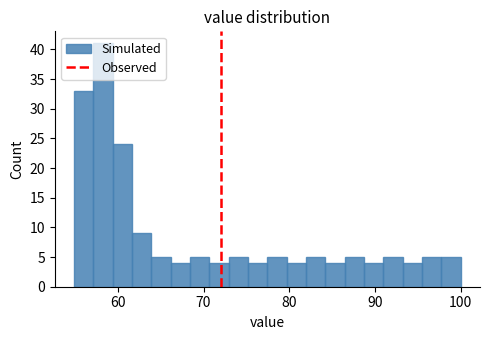

Around what value on the x-axis is the tallest bar? Give the approximate position of its centre, as read against the axis.

58